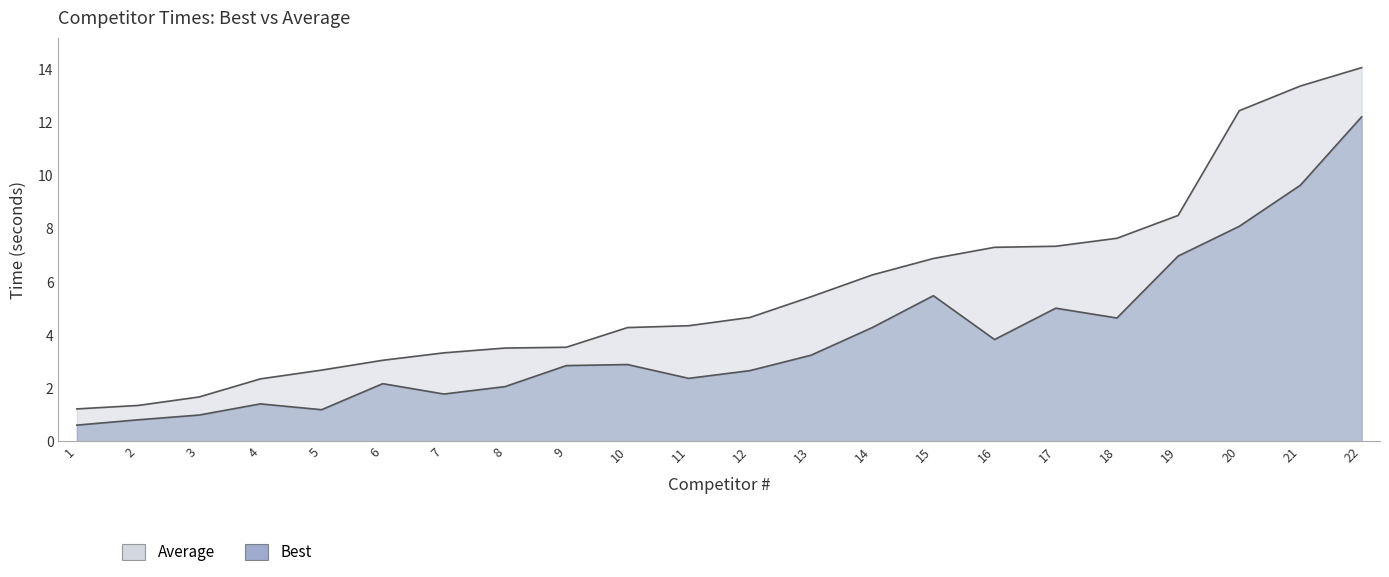

How many interior local peaks does the Best series have?

5